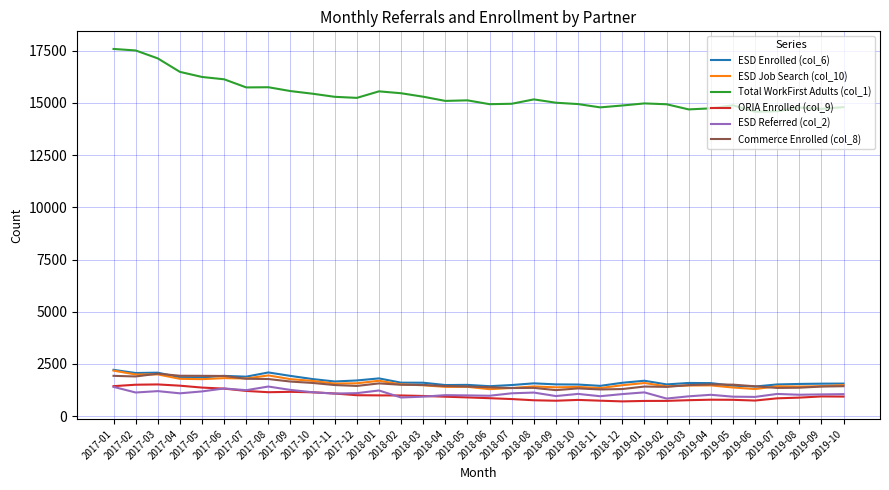

True or false: ORIA Enrolled (col_9) has more than 2 points higher than both neighbors.

True